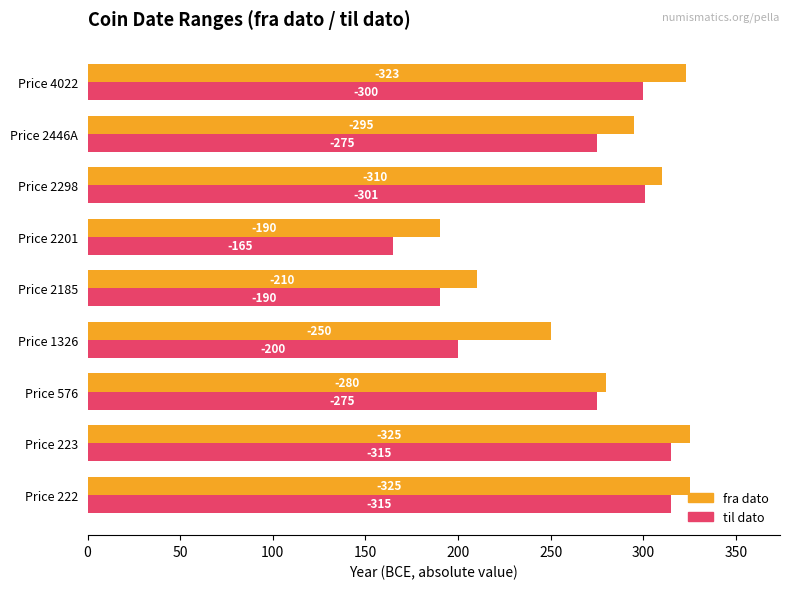

What are all the series names shown in the legend?

fra dato, til dato